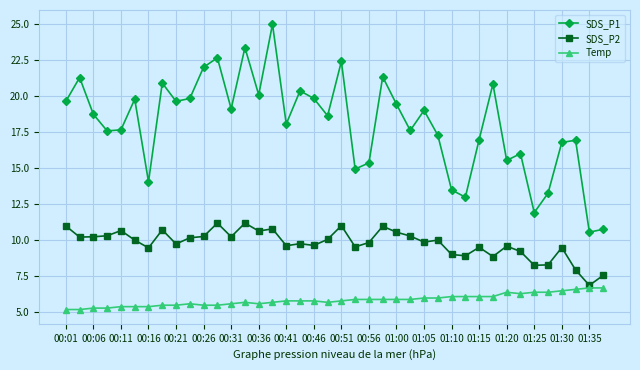

Rank the series by their maximum value, from highest to lowest.

SDS_P1, SDS_P2, Temp